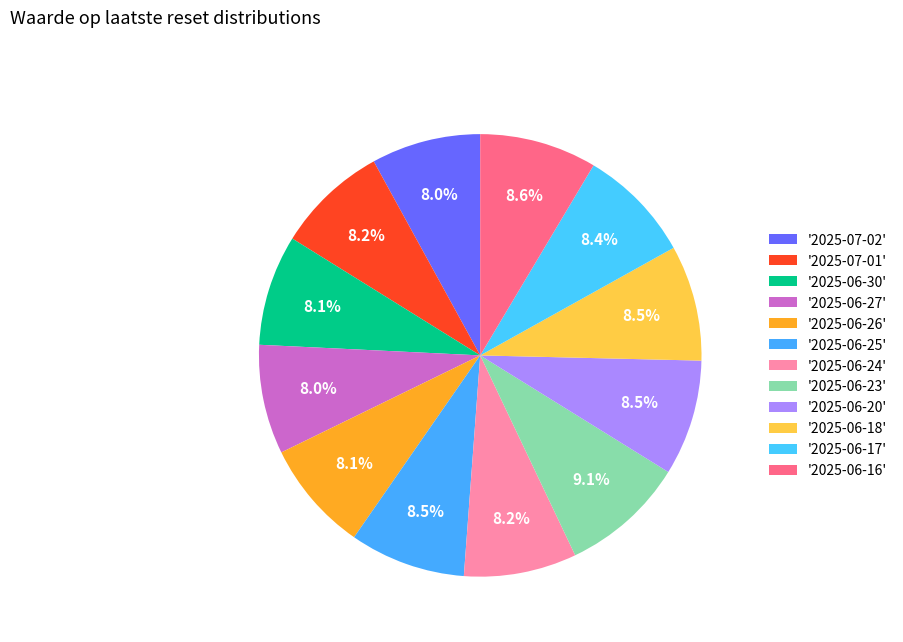

Count the number of slices in the pie.

12